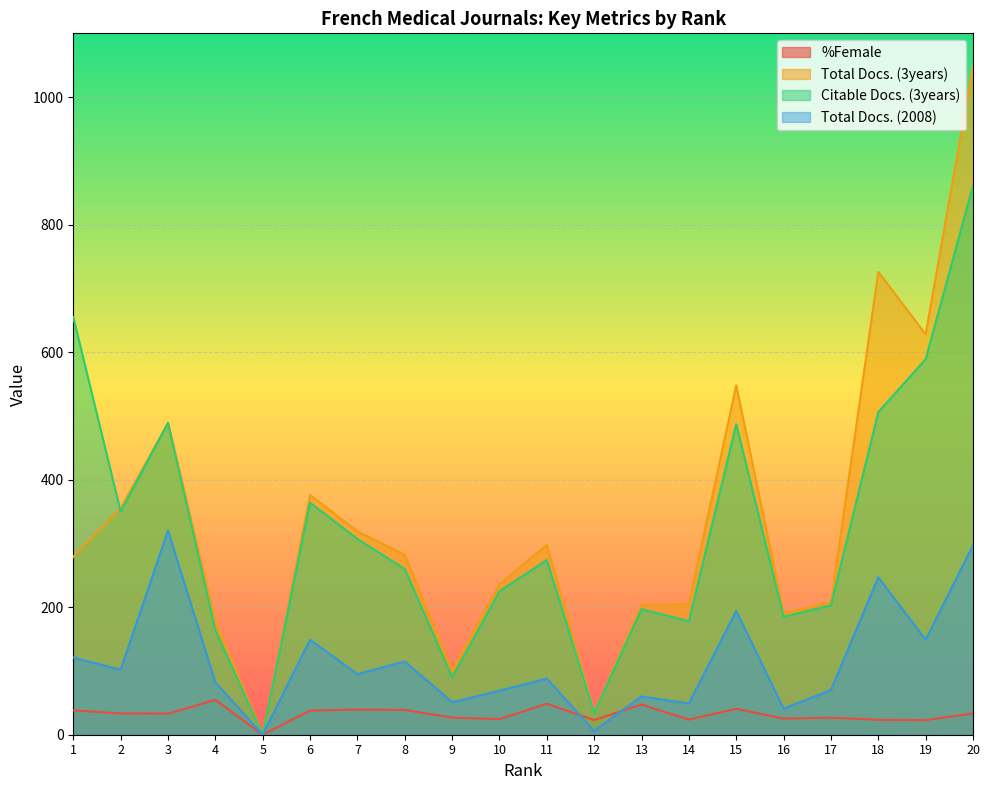

At which label is %Female closest to 27?

9